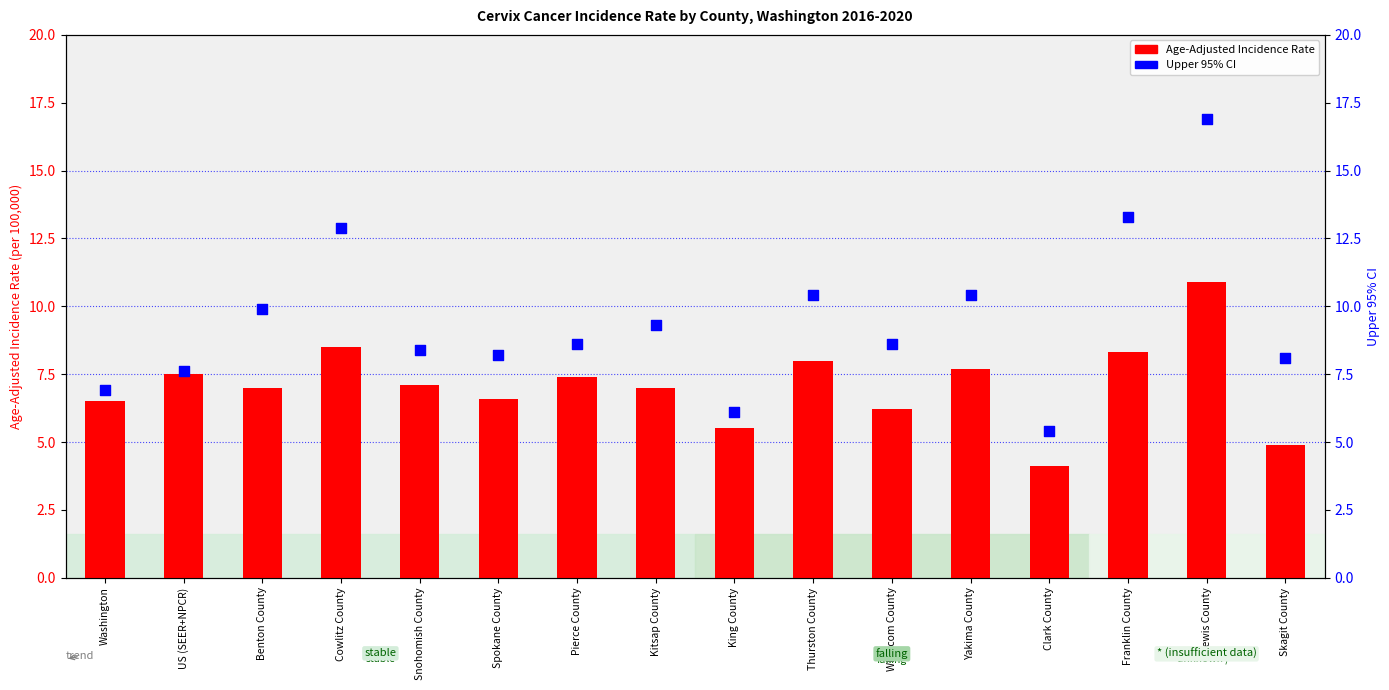

Is the value of Upper 95% CI at Franklin County greater than the value of Age-Adjusted Incidence Rate at Pierce County?

Yes